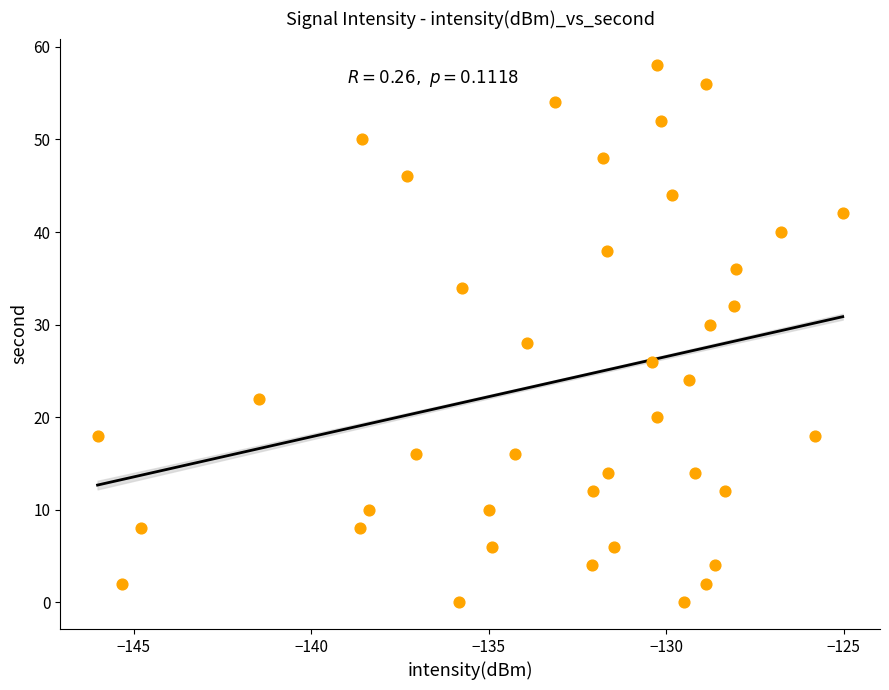

What is the range of Y values (max minus min)?

58